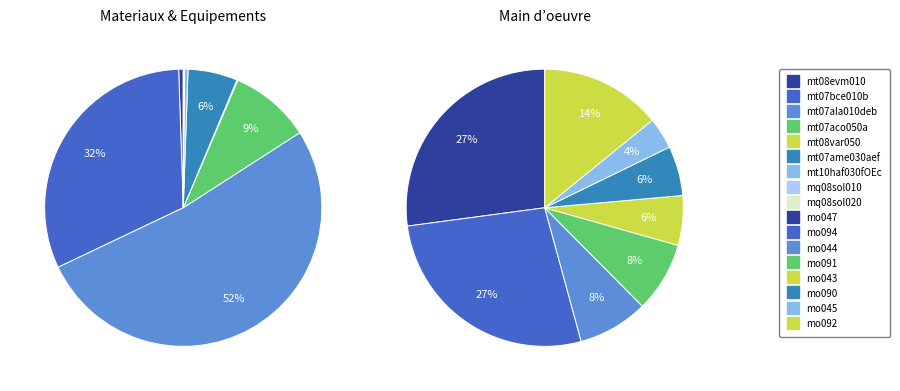

How much of the chart is everything except mt08evm010?

99.5%